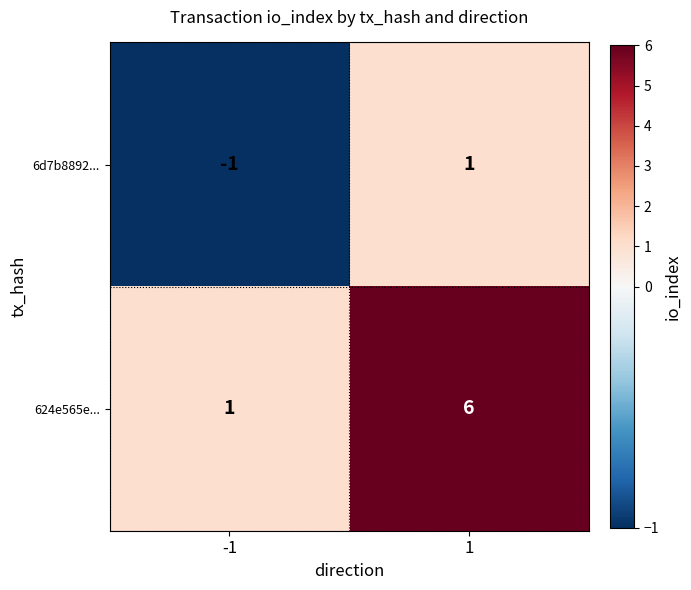

The value of 6d7b8892... at -1 is -2. True or false?

False